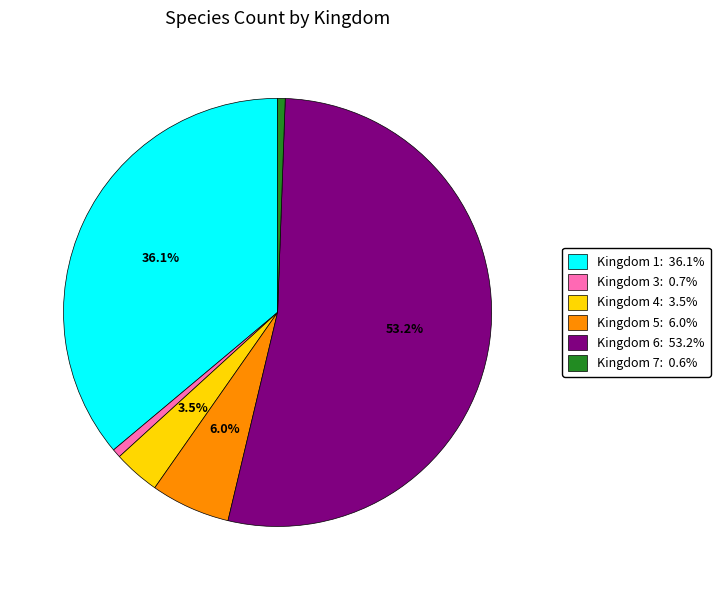

Is there a majority slice in this chart?

Yes